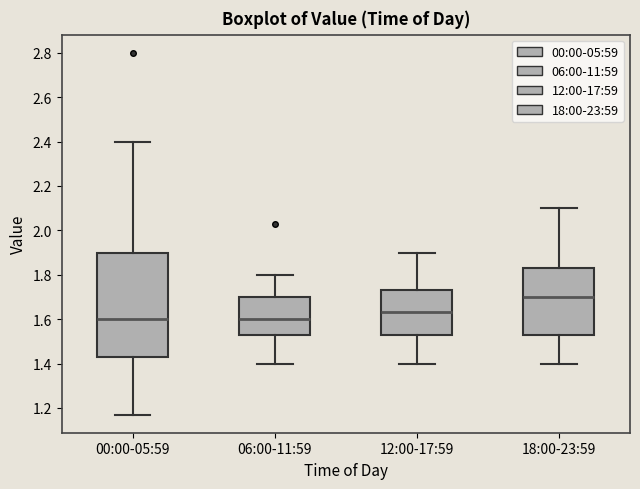

Reading left to right, read every box against the y-axis: the position of its median line, the range the box covers, and the ends of its whiskers. The values are not printed on the chart, so give them approximately, as read against the axis.

00:00-05:59: median 1.60, box 1.44 to 1.90, whiskers 1.18 to 2.40
06:00-11:59: median 1.60, box 1.54 to 1.70, whiskers 1.40 to 1.80
12:00-17:59: median 1.64, box 1.54 to 1.74, whiskers 1.40 to 1.90
18:00-23:59: median 1.70, box 1.54 to 1.84, whiskers 1.40 to 2.10